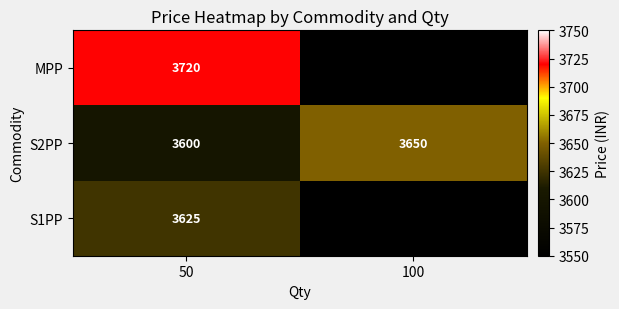

What is the total value across all series at 50?

10945